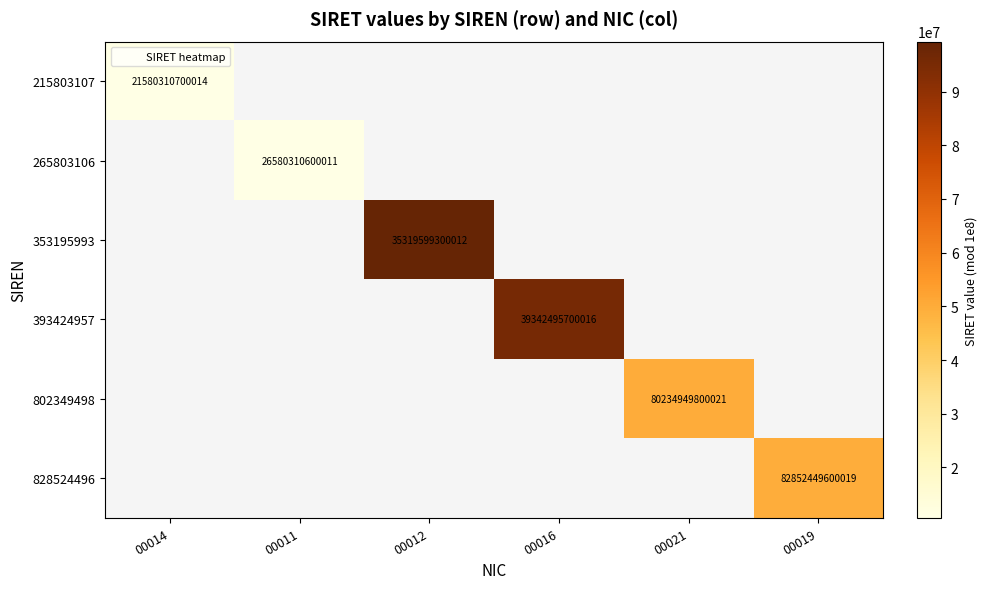

At how many categories does at least one series exceed 65232077?

2